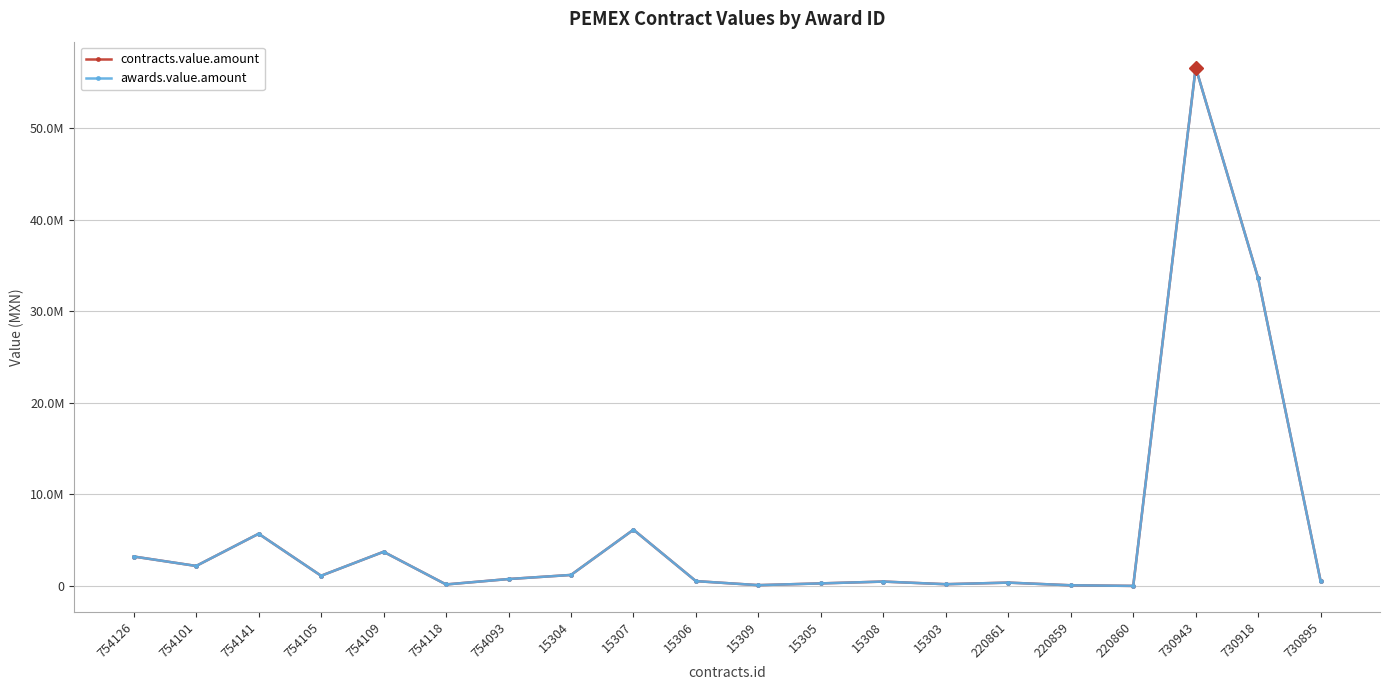

True or false: contracts.value.amount and awards.value.amount cross at least once.

False